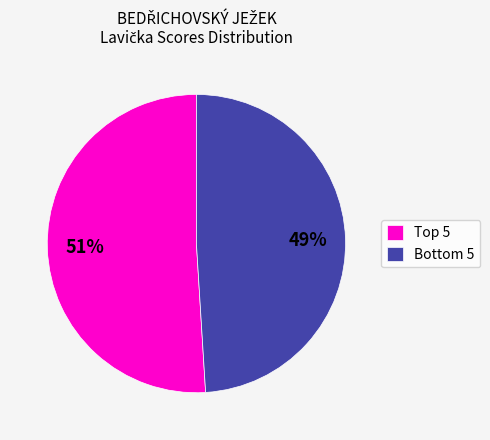

Rank the categories by value from highest to lowest.

Top 5, Bottom 5